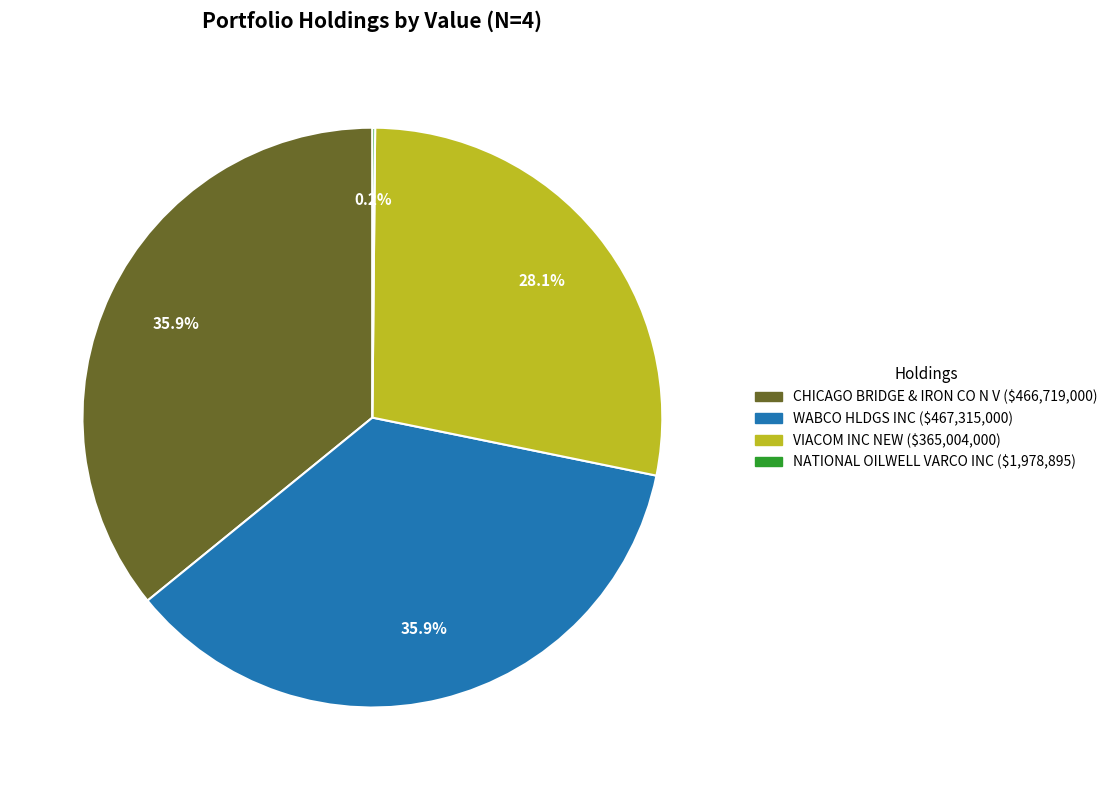

What portion of the pie excludes WABCO HLDGS INC?

64.1%